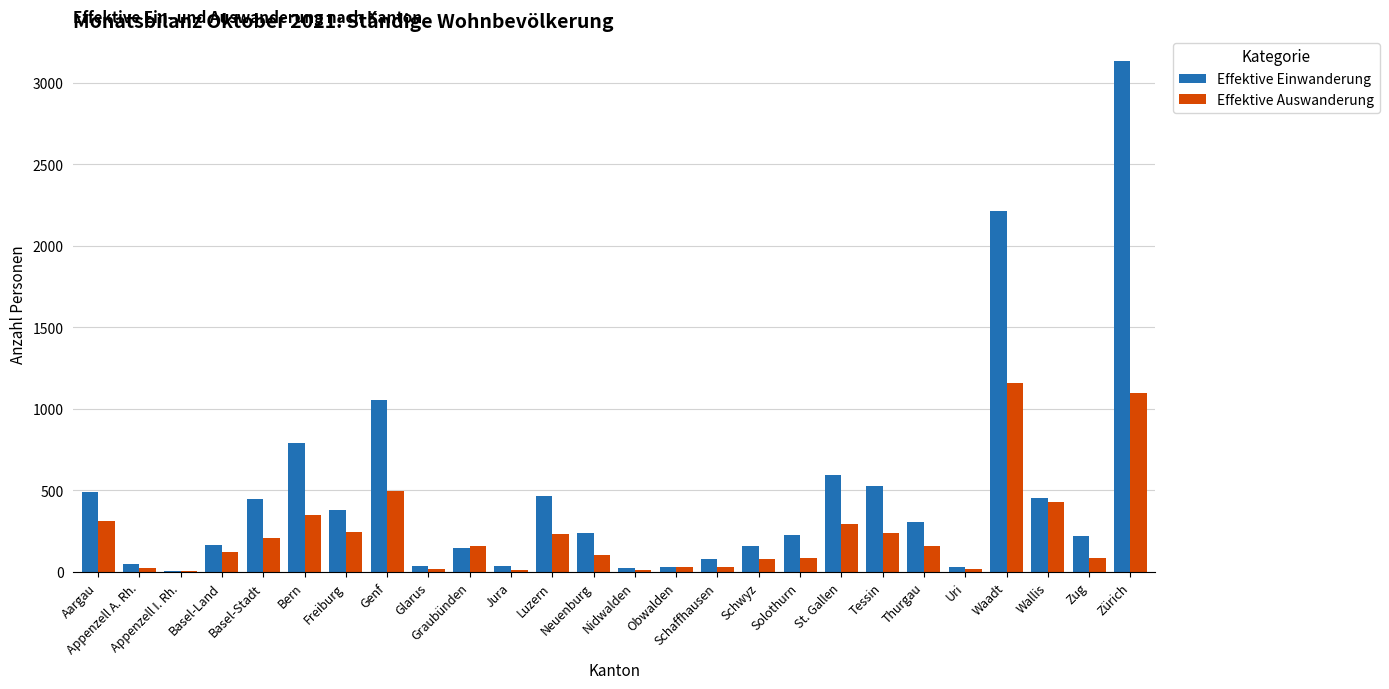

Which series has the largest total across all categories?

Effektive Einwanderung